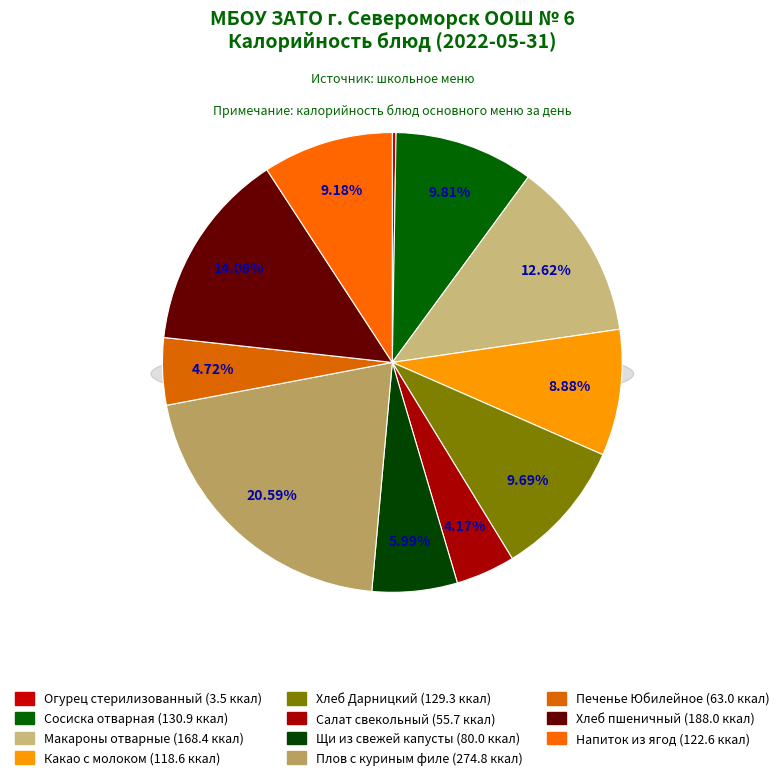

To the nearest percent, what is the average slice percentage?

9%